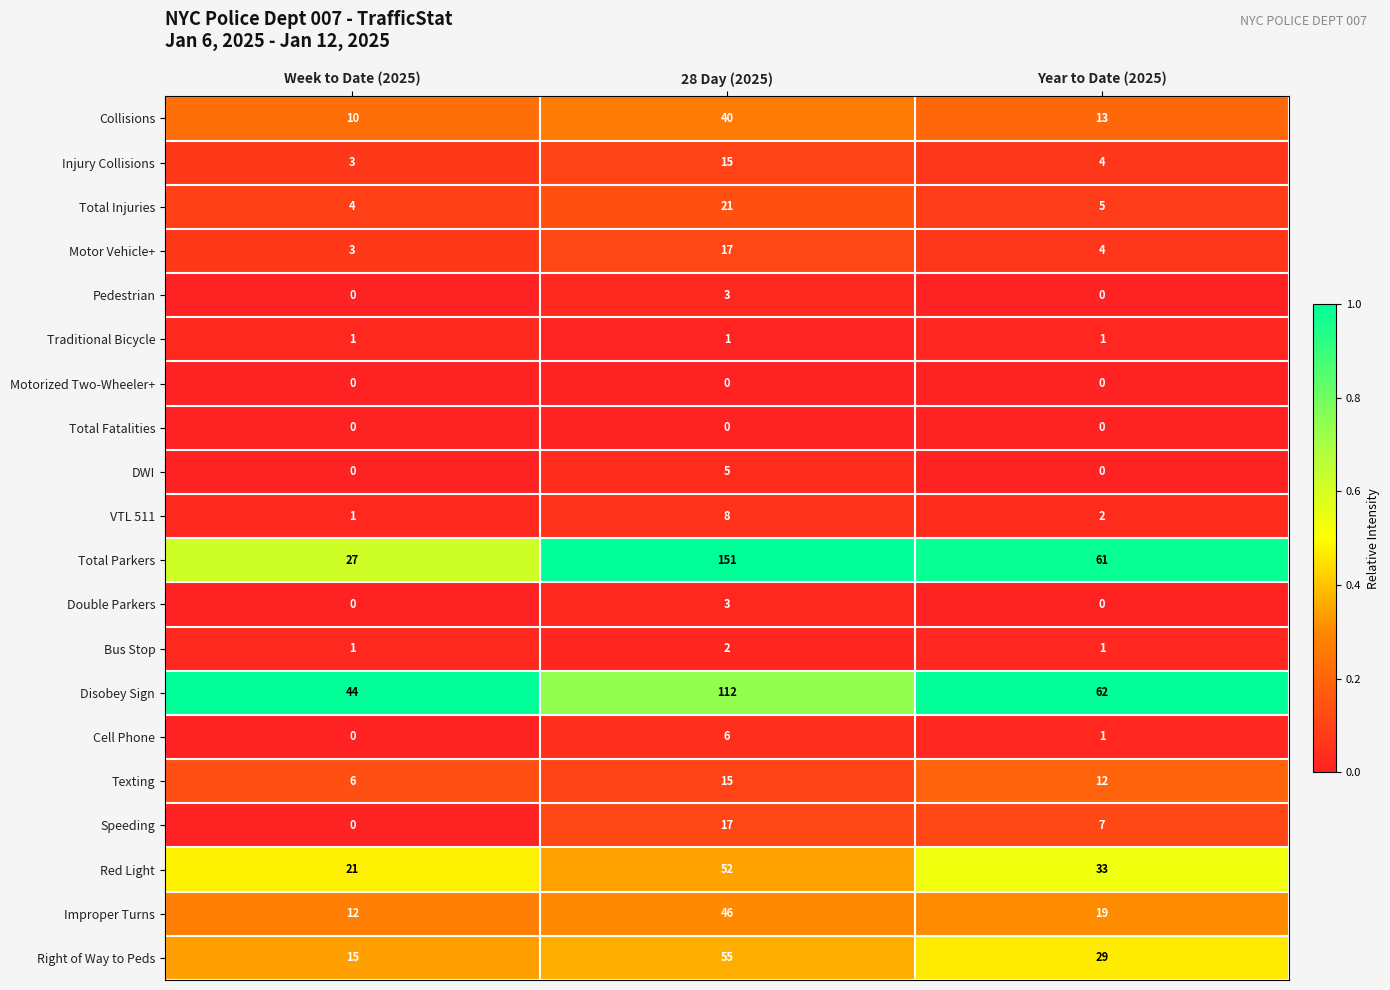

Rank the categories by VTL 511 value from highest to lowest.

28 Day (2025), Year to Date (2025), Week to Date (2025)